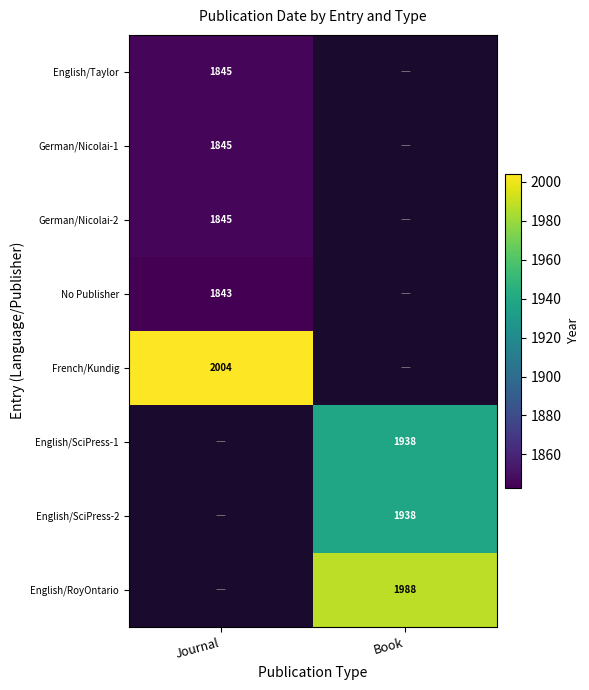

The German/Nicolai-2 series shows 1845 at Journal. True or false?

True